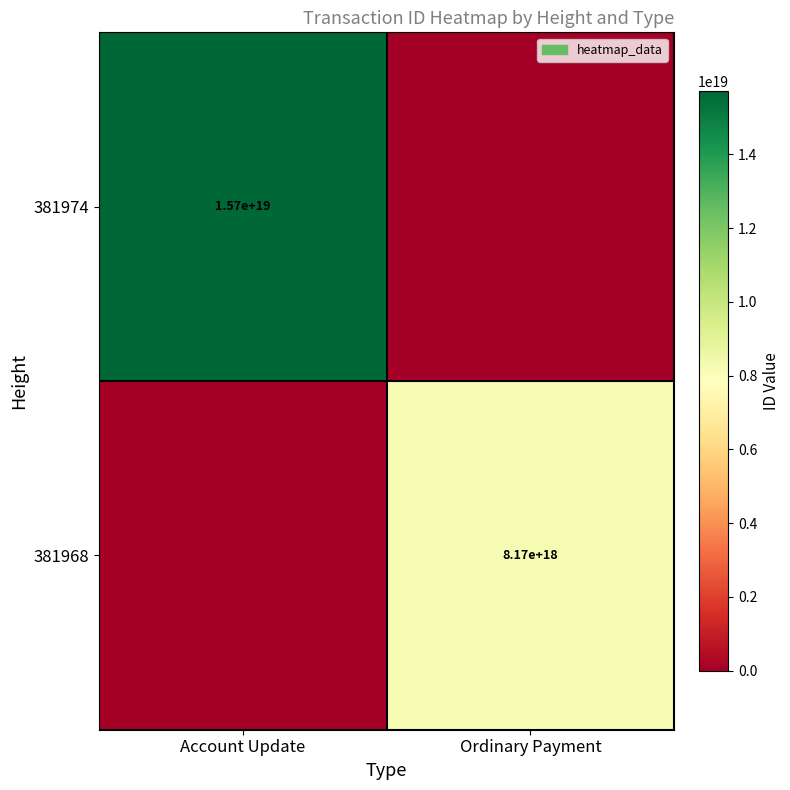

The value of 381968 at Ordinary Payment is 3567052582875109376. True or false?

False